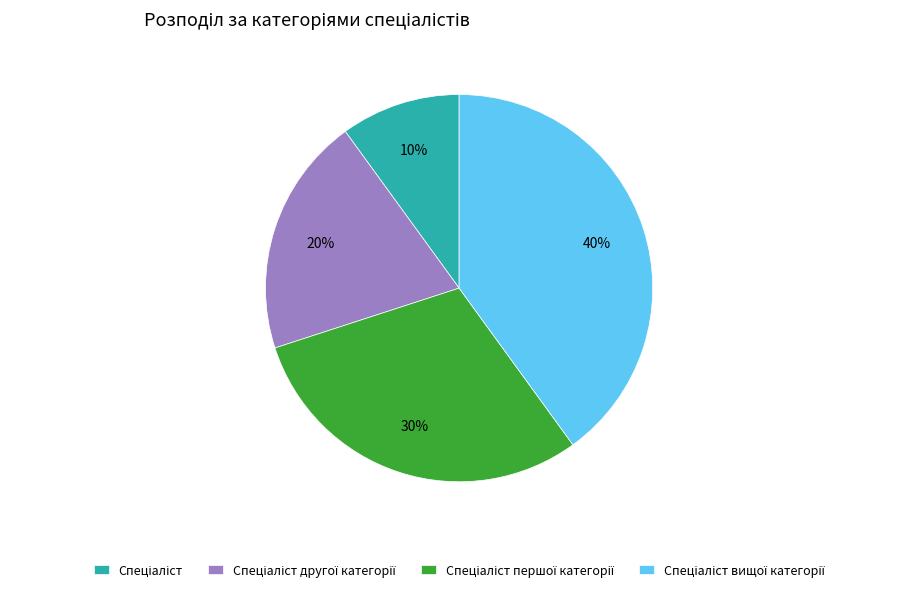

To the nearest percent, what is the difference between the largest and smallest slice percentages?

30%